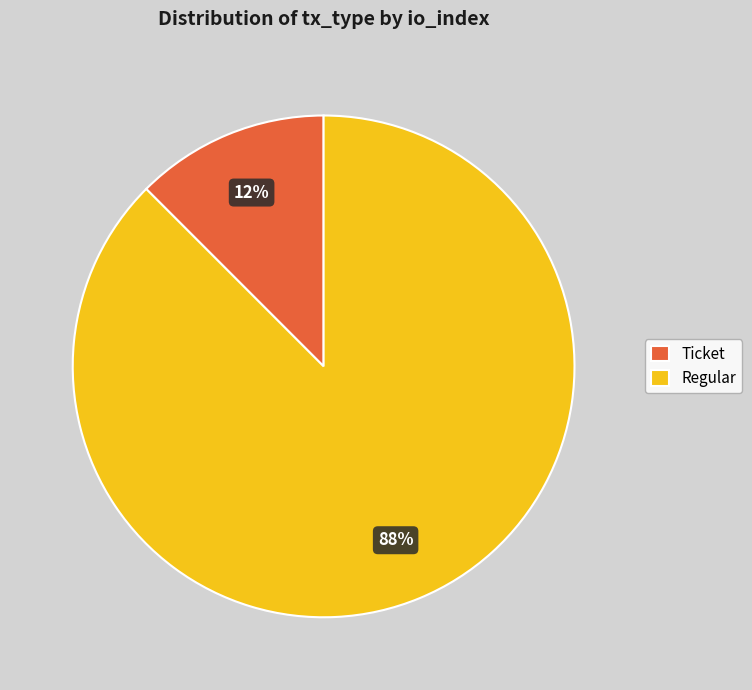

To the nearest percent, what is the combined percentage of Regular and Ticket?

100%